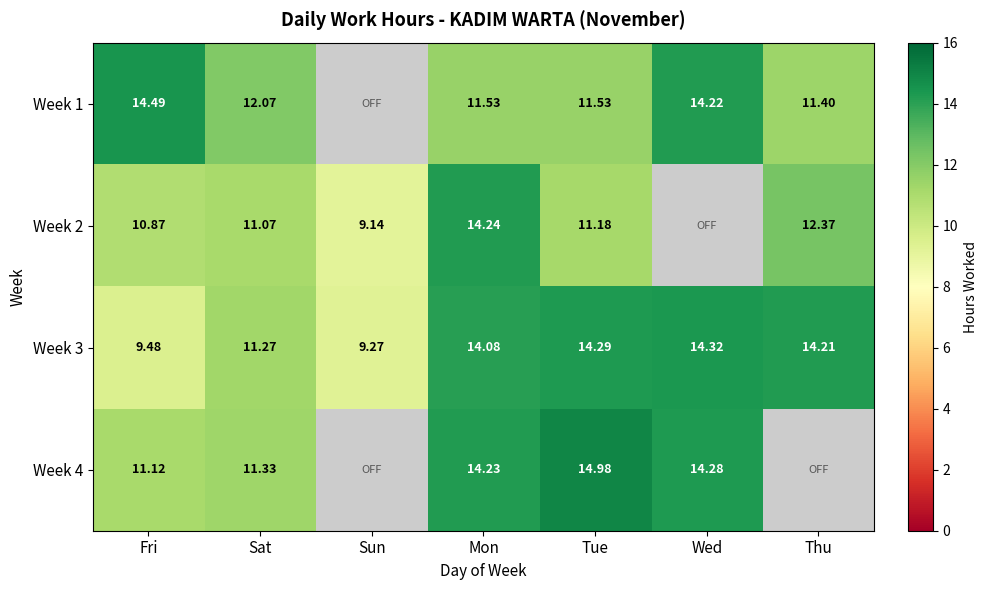

Where is Week 3 nearest to the value 11?

Sat